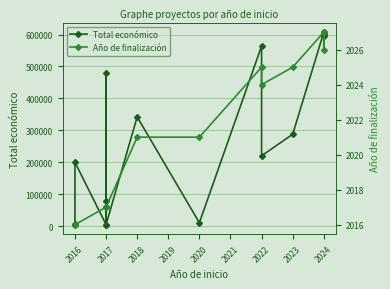

True or false: Año de finalización and Total económico intersect in this chart.

False